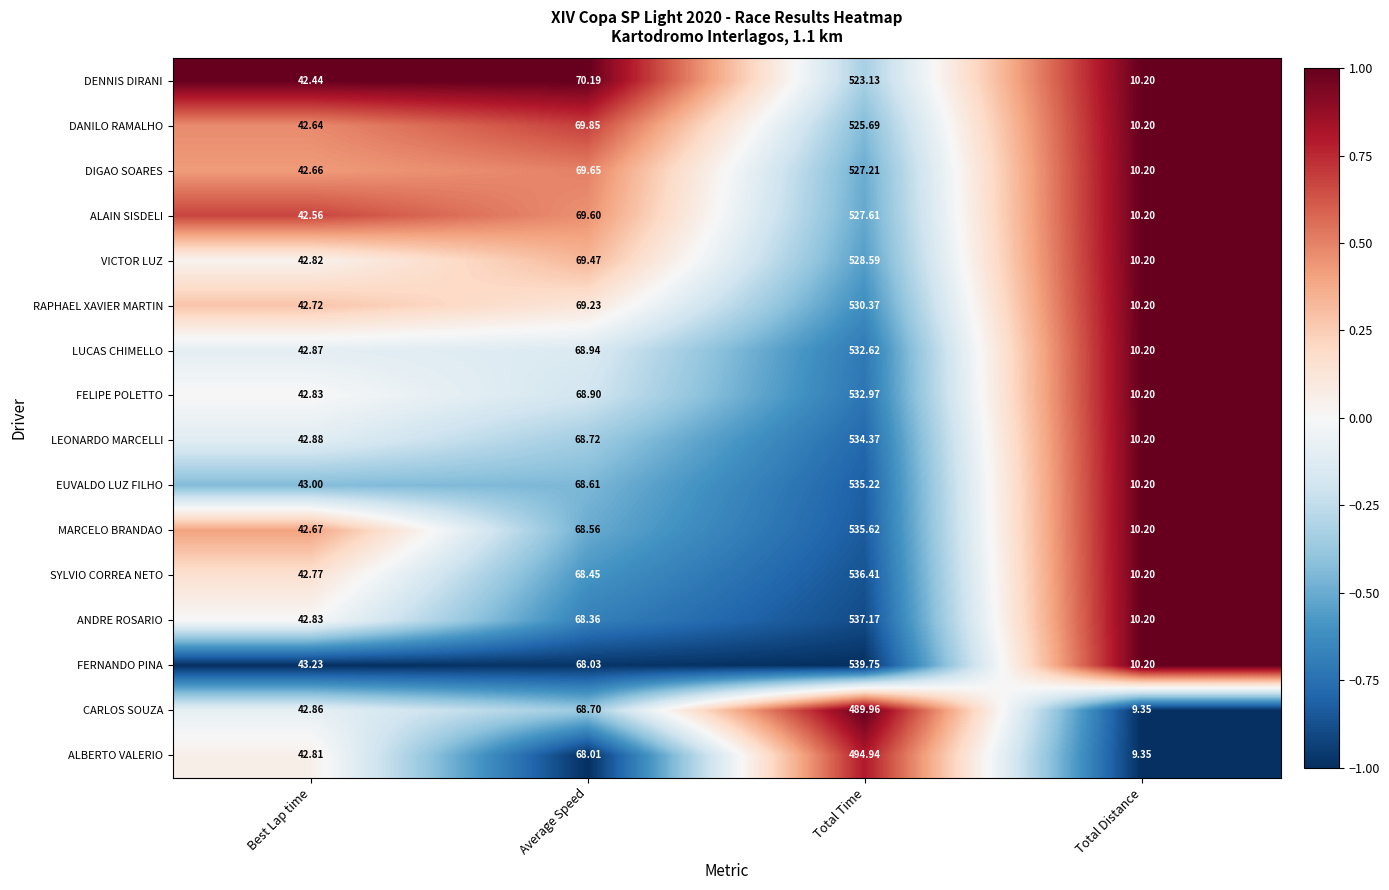

Which series has the largest range (max minus min)?

FERNANDO PINA